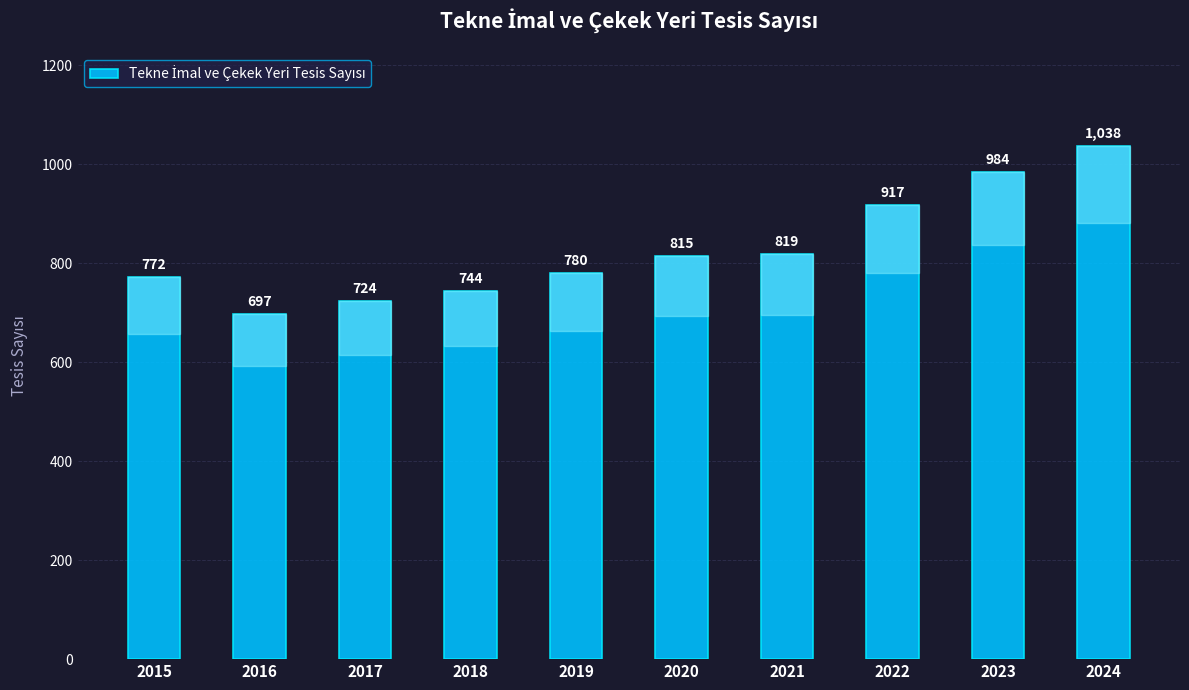

Where is the data nearest to the value 867?

2021